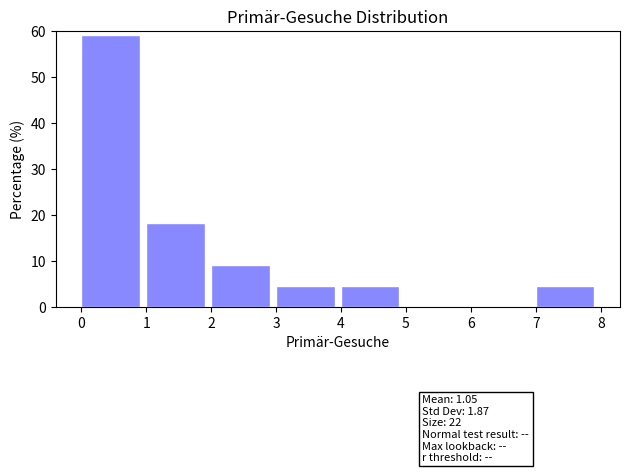

Which range on the x-axis has the tallest bar?

0 to 1